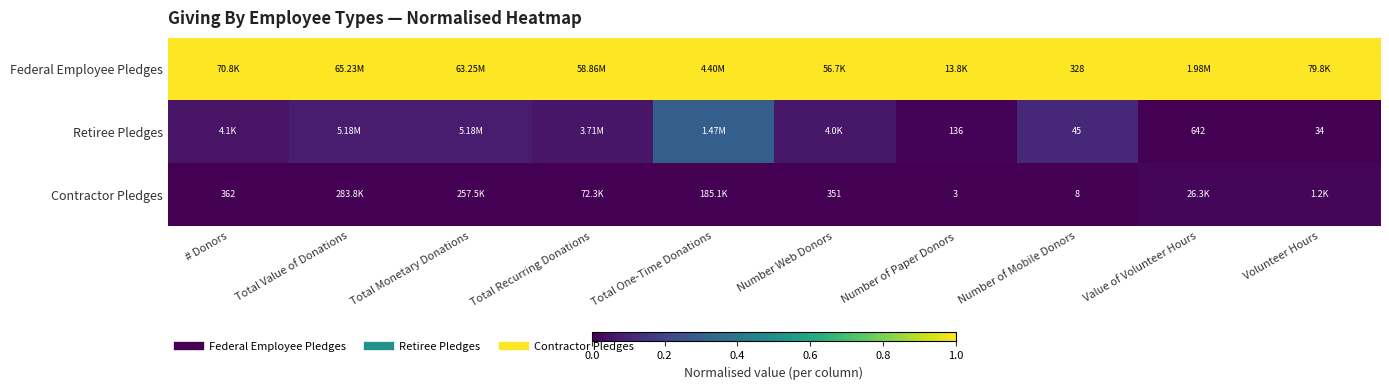

What is the average value of the Federal Employee Pledges series?

1.0